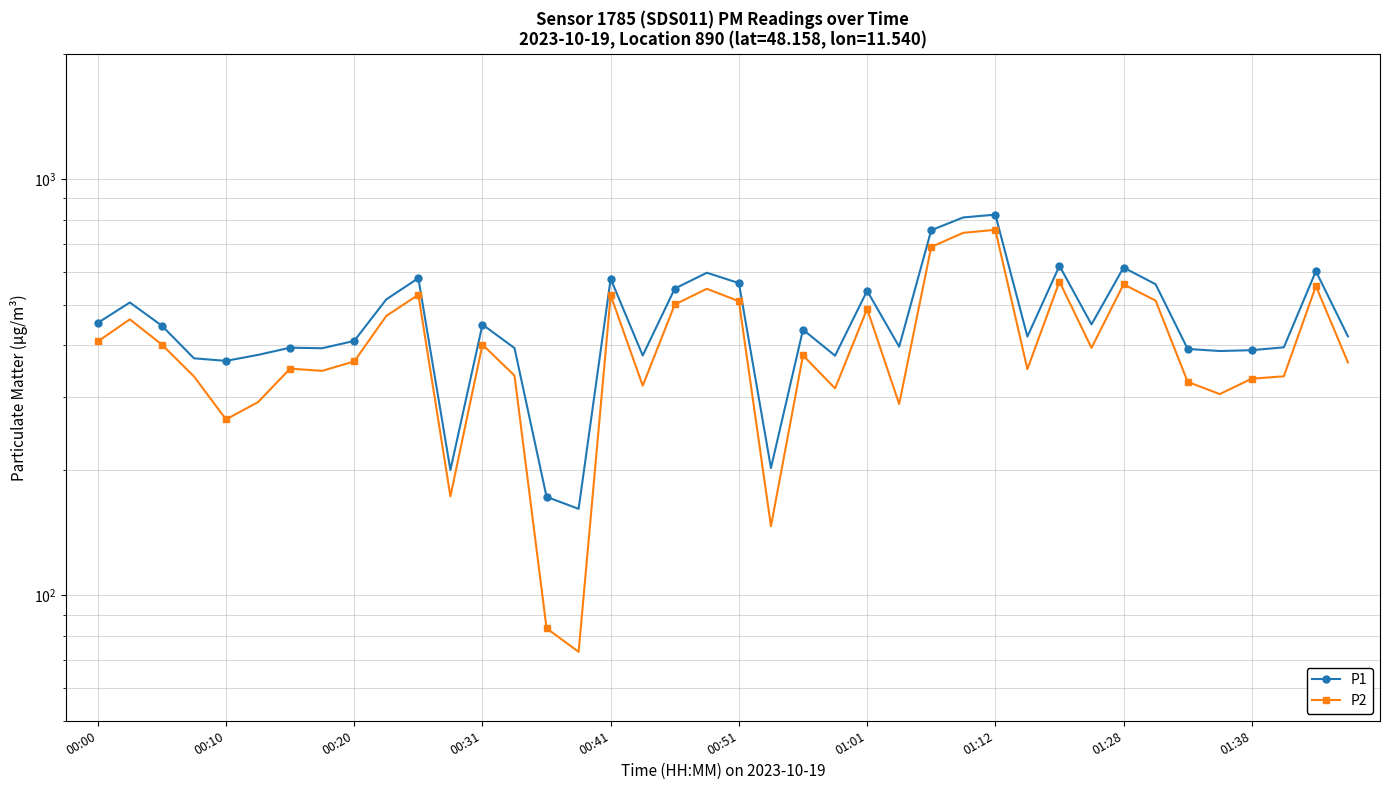

What is the average value of the P2 series?

402.3